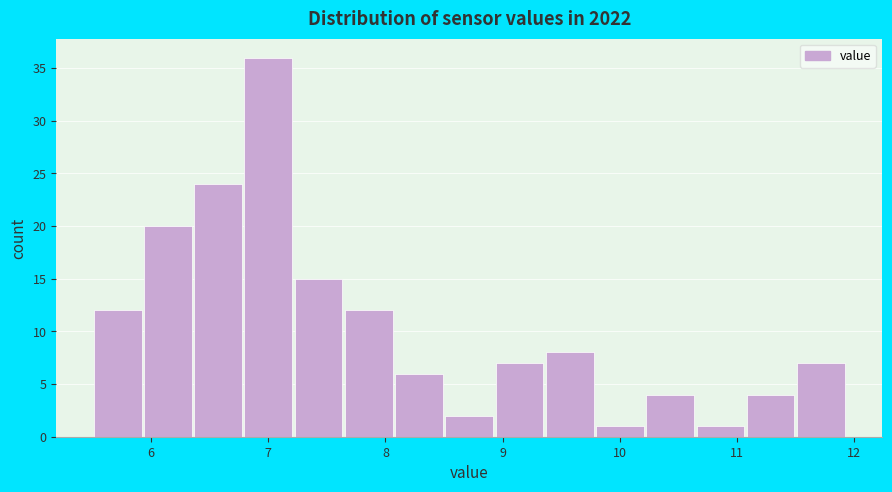

Which range on the x-axis has the tallest bar?

6.8 to 7.2